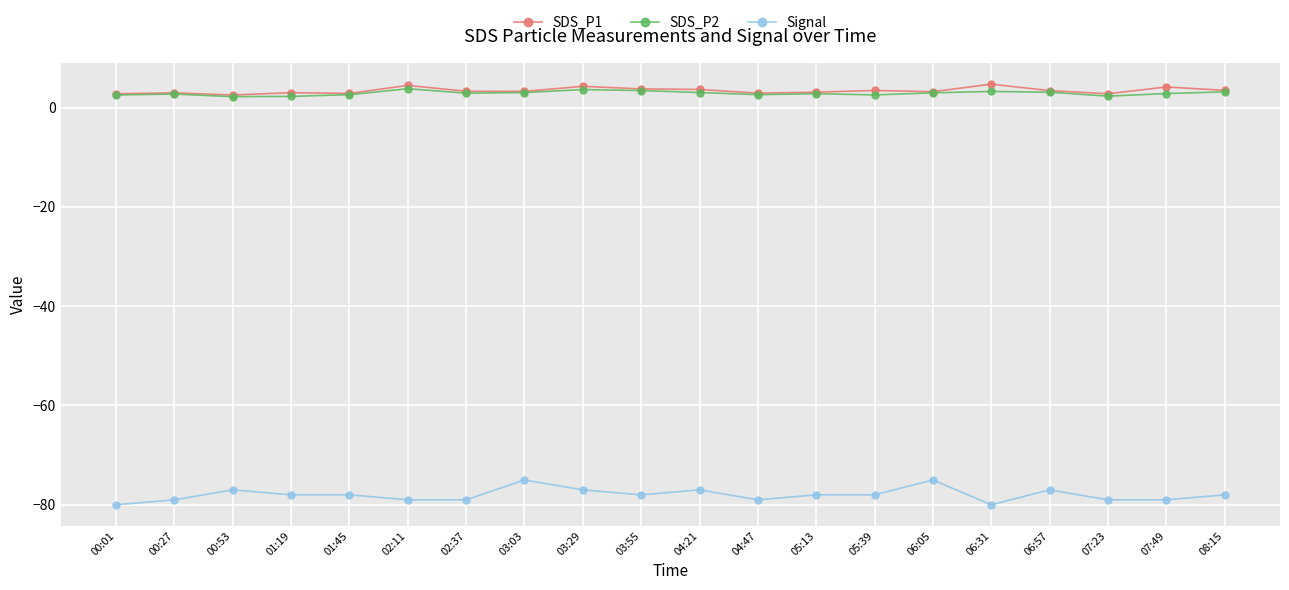

What is the spread (max minus min) of values at 06:57?

80.4